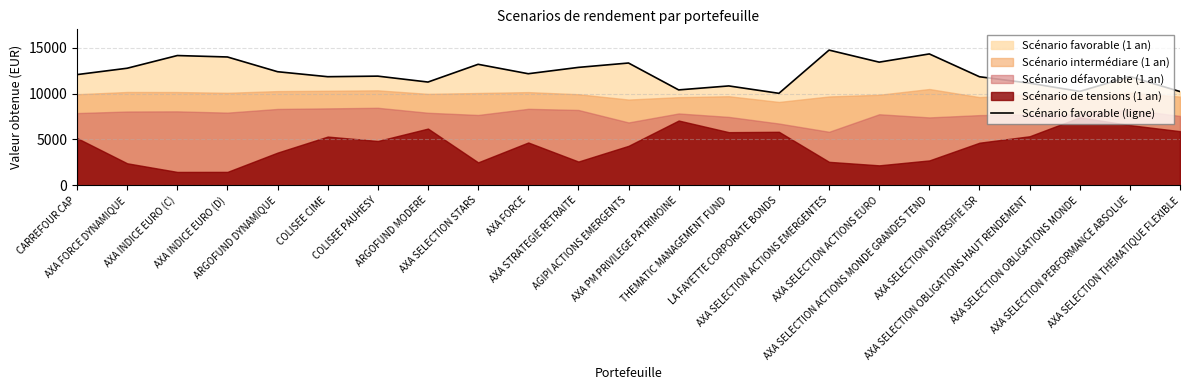

What is the value of the 13th point from the left?

10394.3